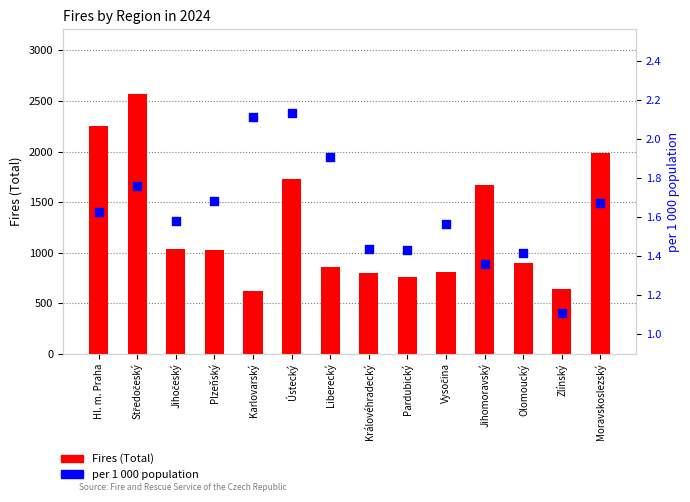

Which series contains the lowest Y value?

per 1 000 population